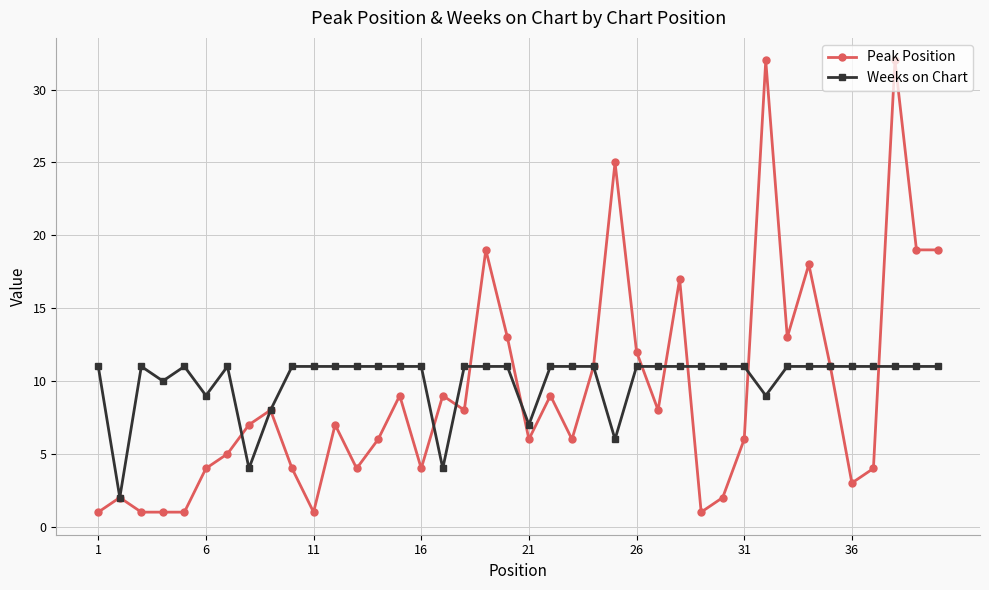

What is the average value of the Weeks on Chart series?

10